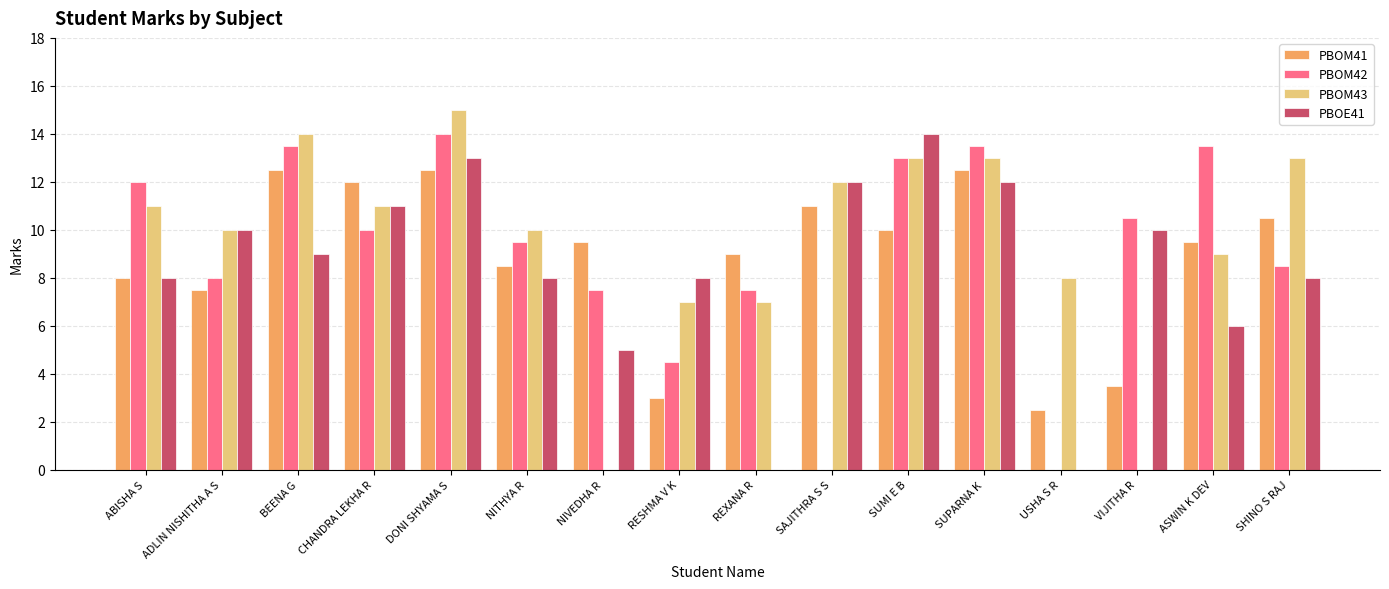

The PBOM41 series shows 4.7 at BEENA G. True or false?

False